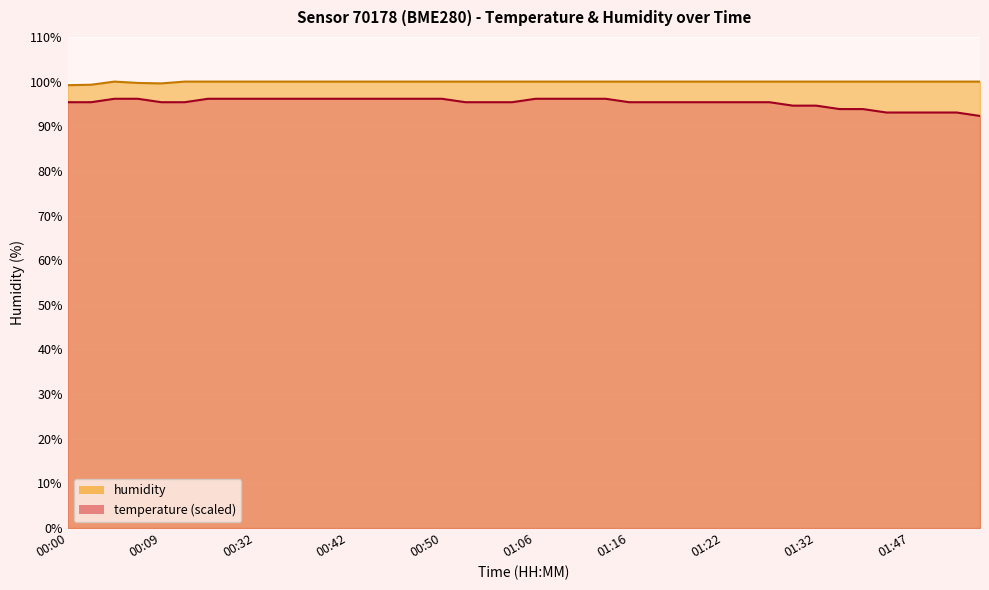

What is the sum of the humidity values at 00:48 and 01:48?

200.0